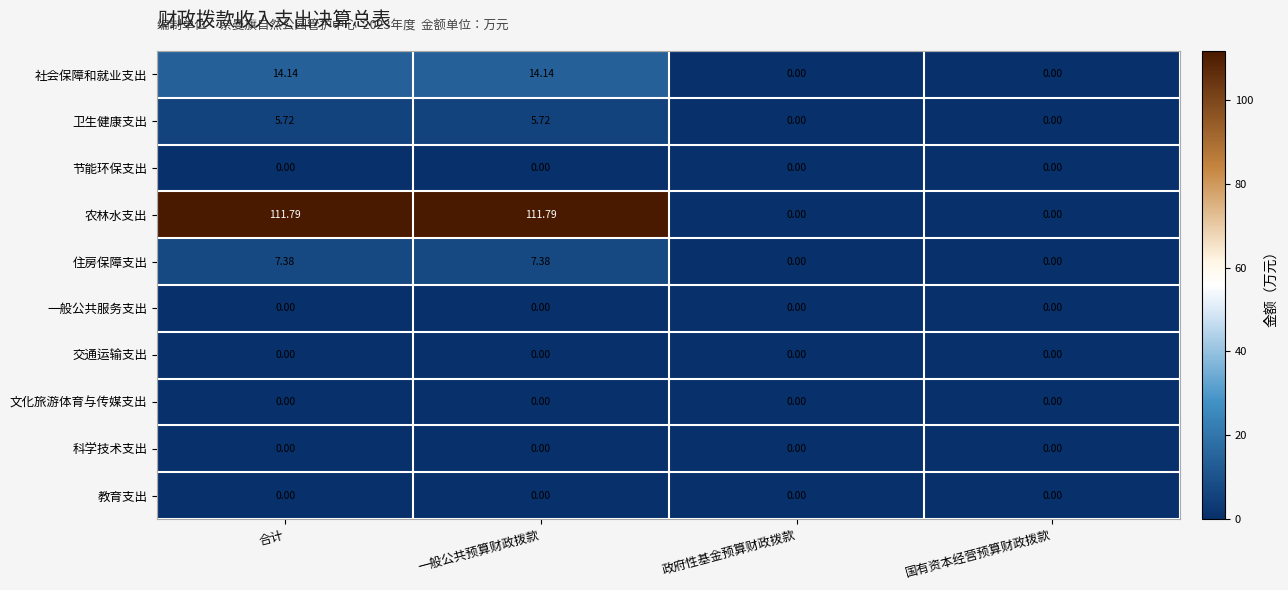

Which series has the largest range (max minus min)?

农林水支出